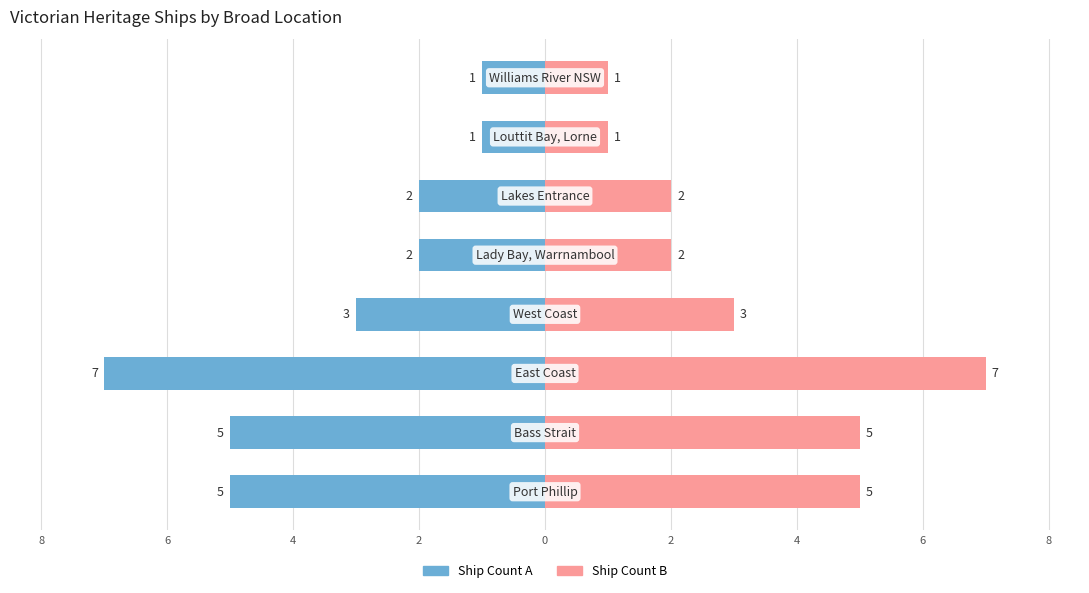

Between 8 and 4, which is larger?

8